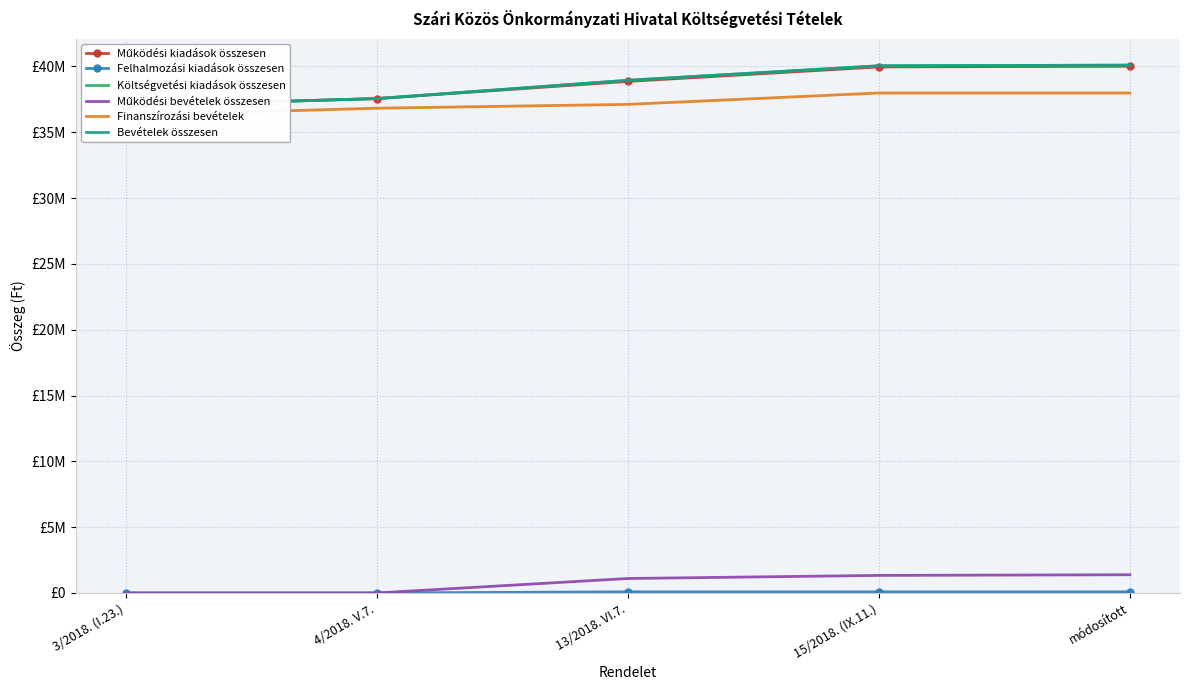

At how many categories does at least one series exceed 29423115?

5